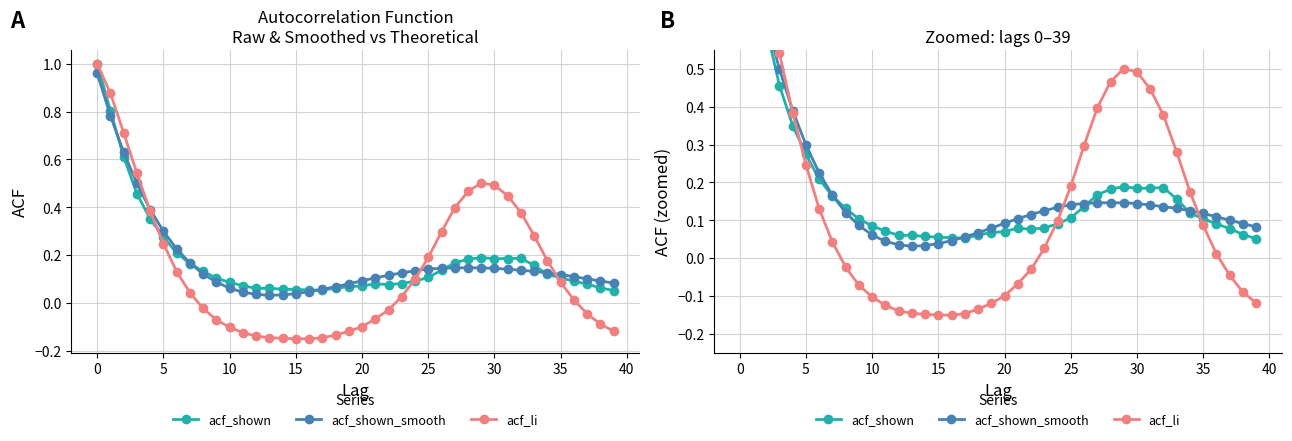

What value does the acf_li series have at 19?

-0.1